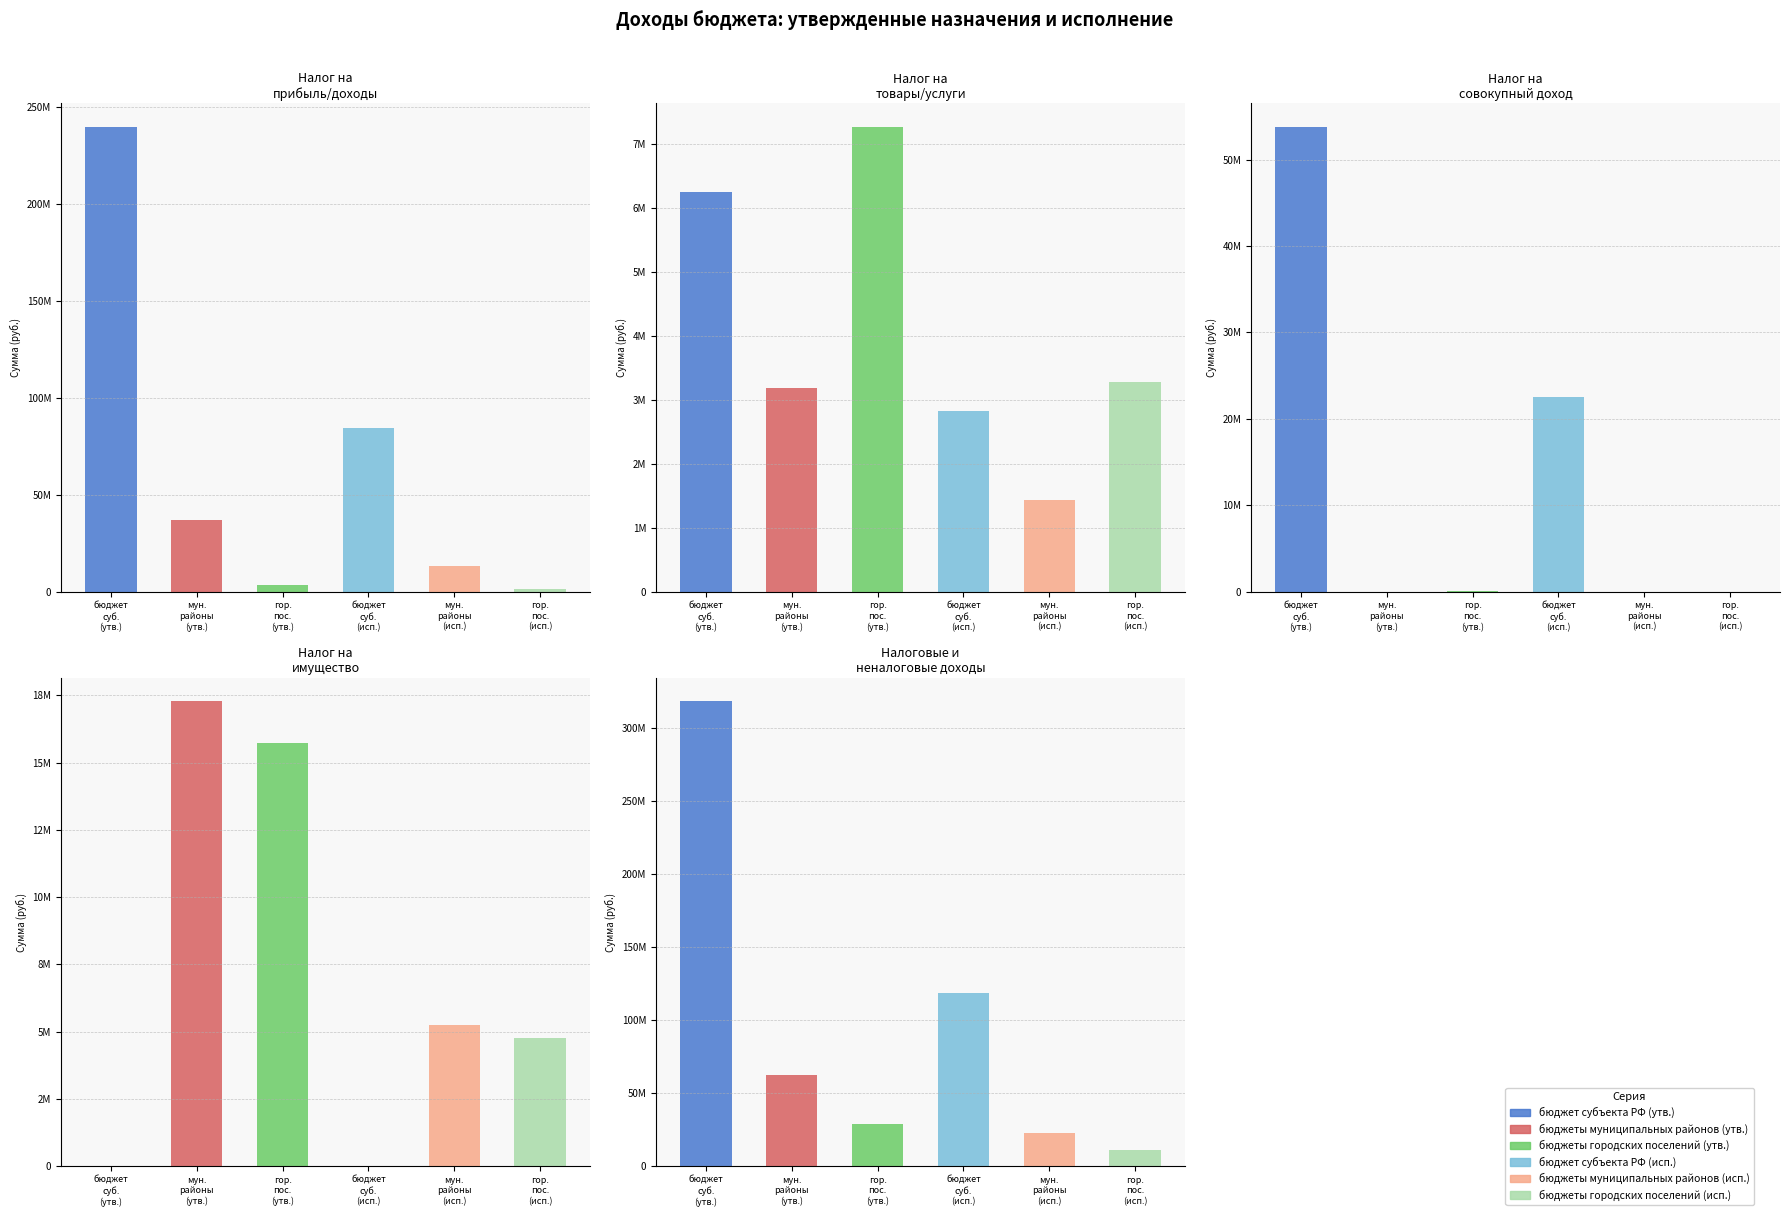

What is the total value across all series at НАЛОГИ НА СОВОКУПНЫЙ ДОХОД?

76427011.9